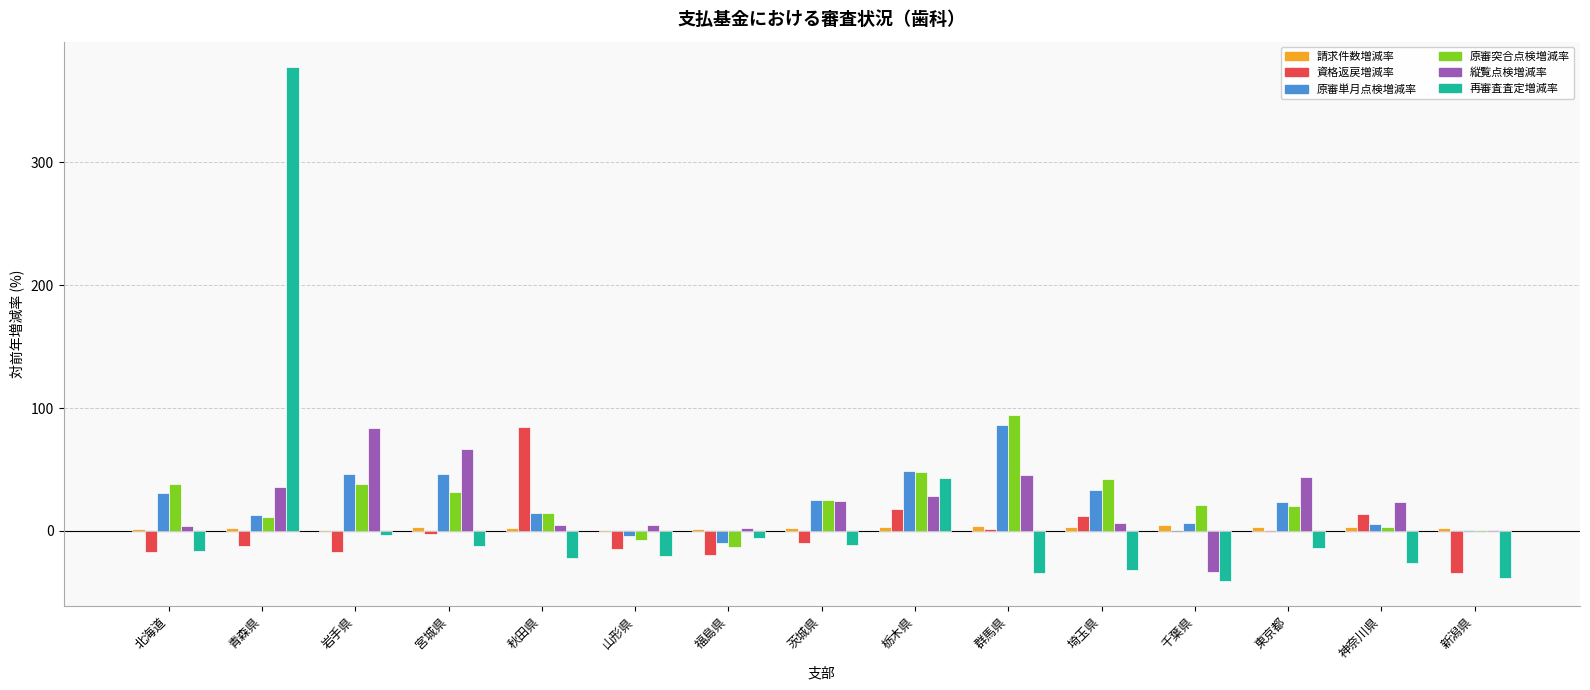

Which category has the highest value across all series?

青森県